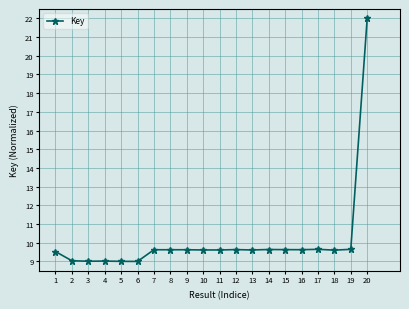

What is the value of the 1st point from the left?

9.5